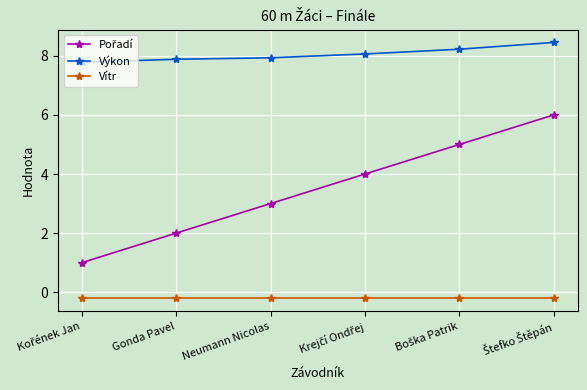

How many data points does each series have?

6